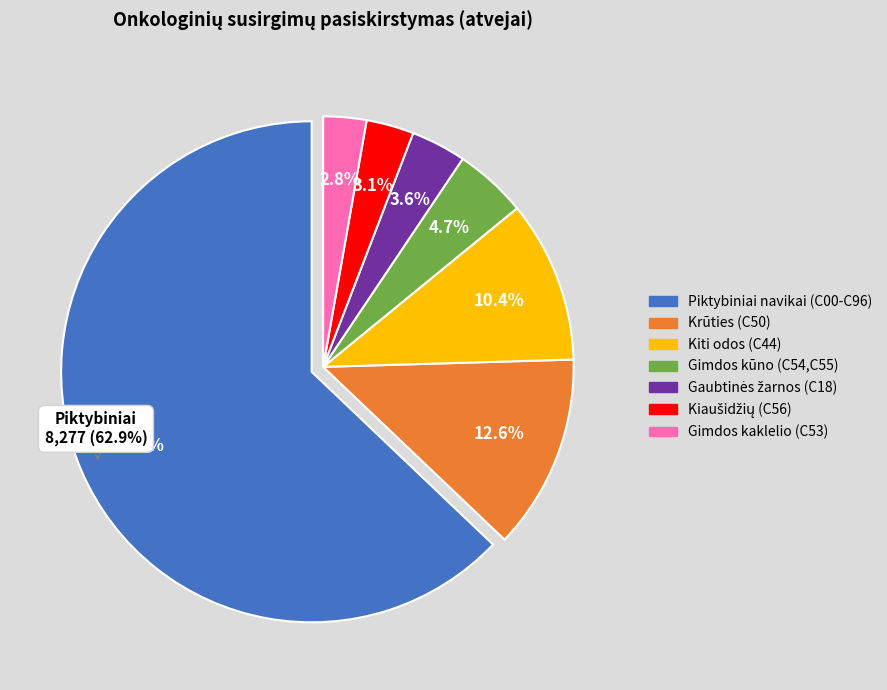

What is the ratio of the value at Kiaušidžių (C56) to the value at Gimdos kūno (C54,C55)?

0.7